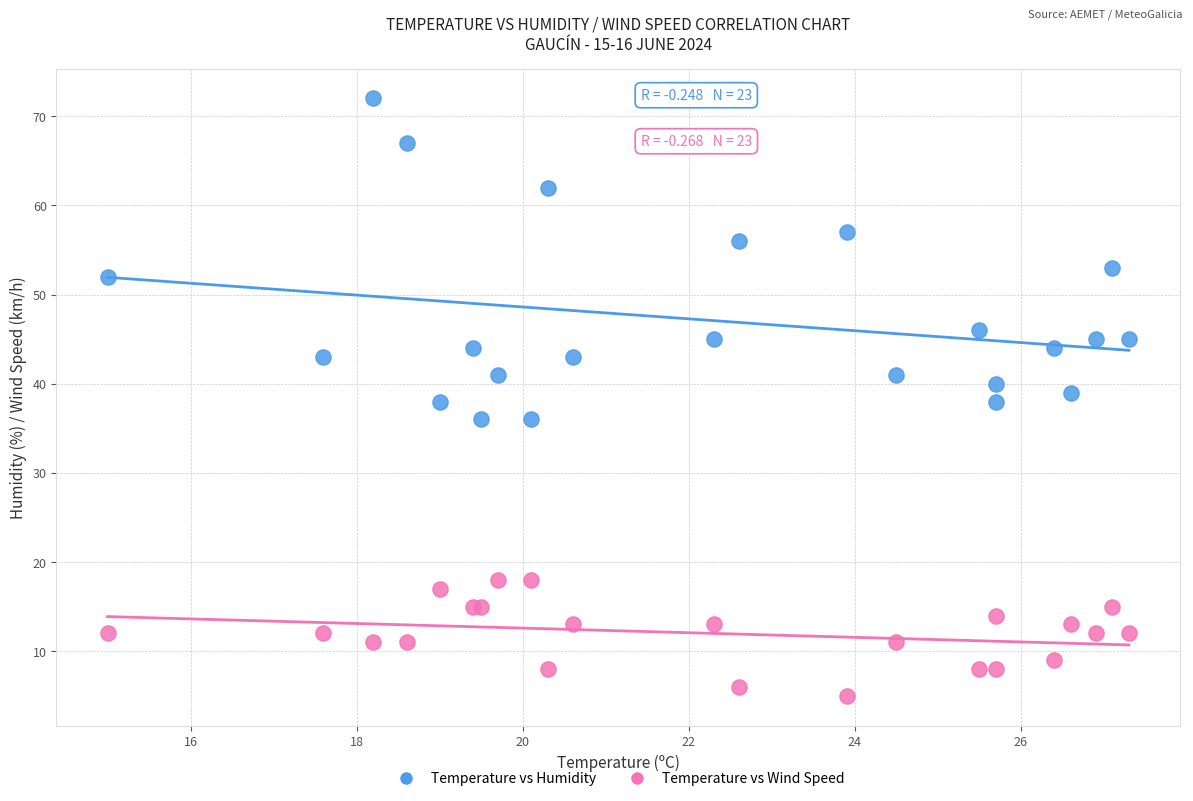

Which series reaches the minimum Y coordinate?

Temperature vs Wind Speed